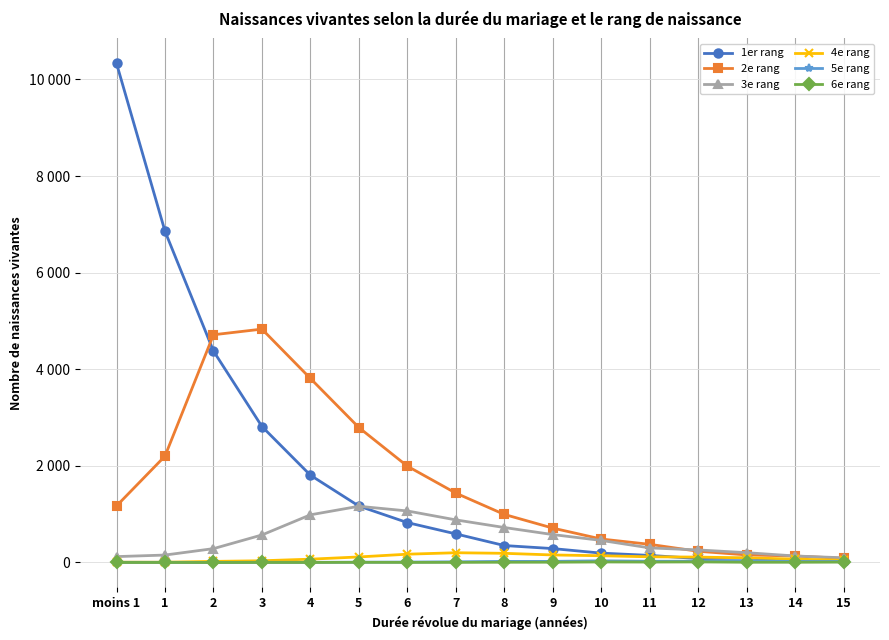

What are all the series names shown in the legend?

1er rang, 2e rang, 3e rang, 4e rang, 5e rang, 6e rang